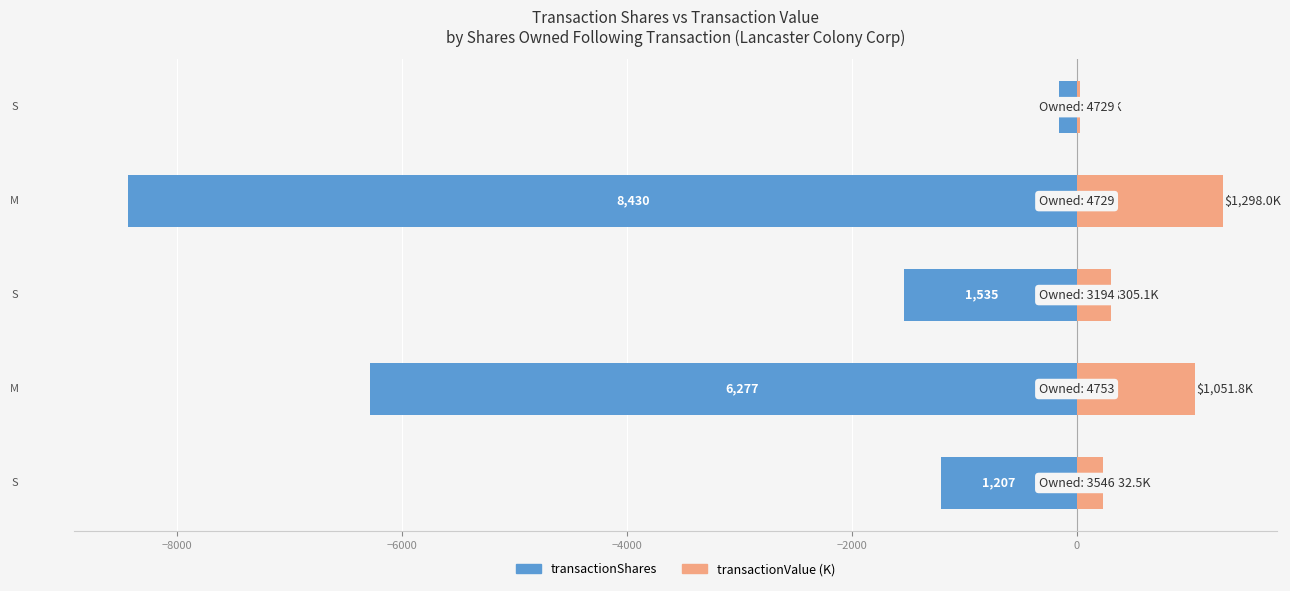

What is the average value of the transactionValue (K) series?

584.1